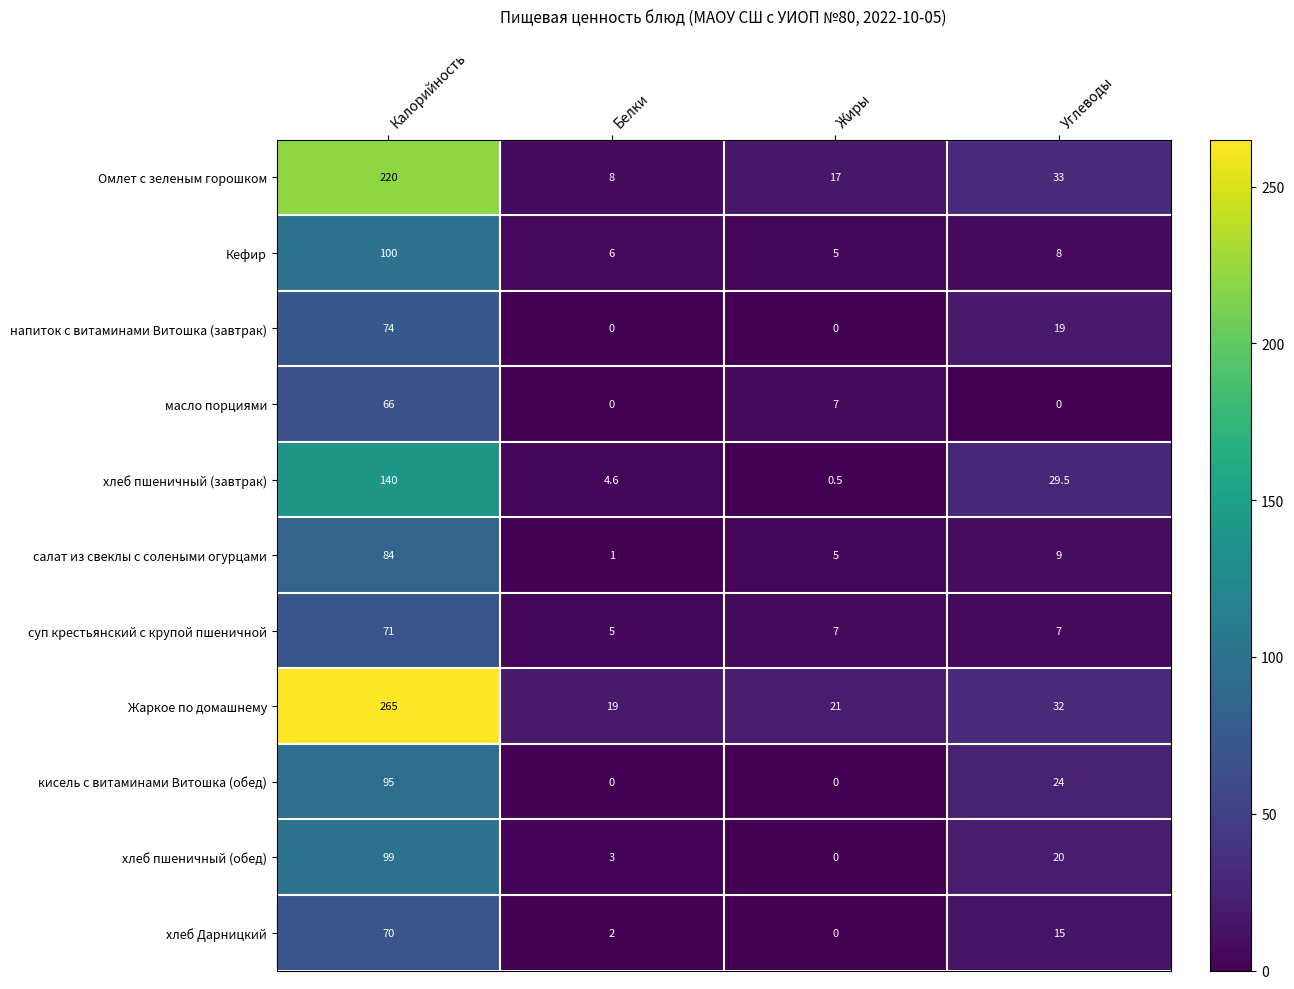

Where is Кефир nearest to the value 52?

Углеводы